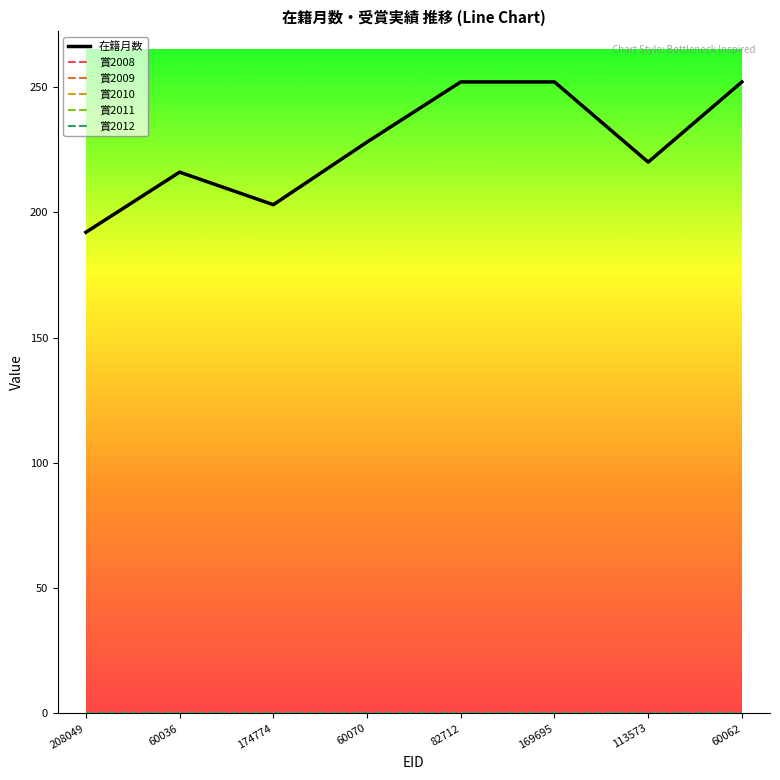

True or false: 賞2010 and 賞2012 intersect in this chart.

False